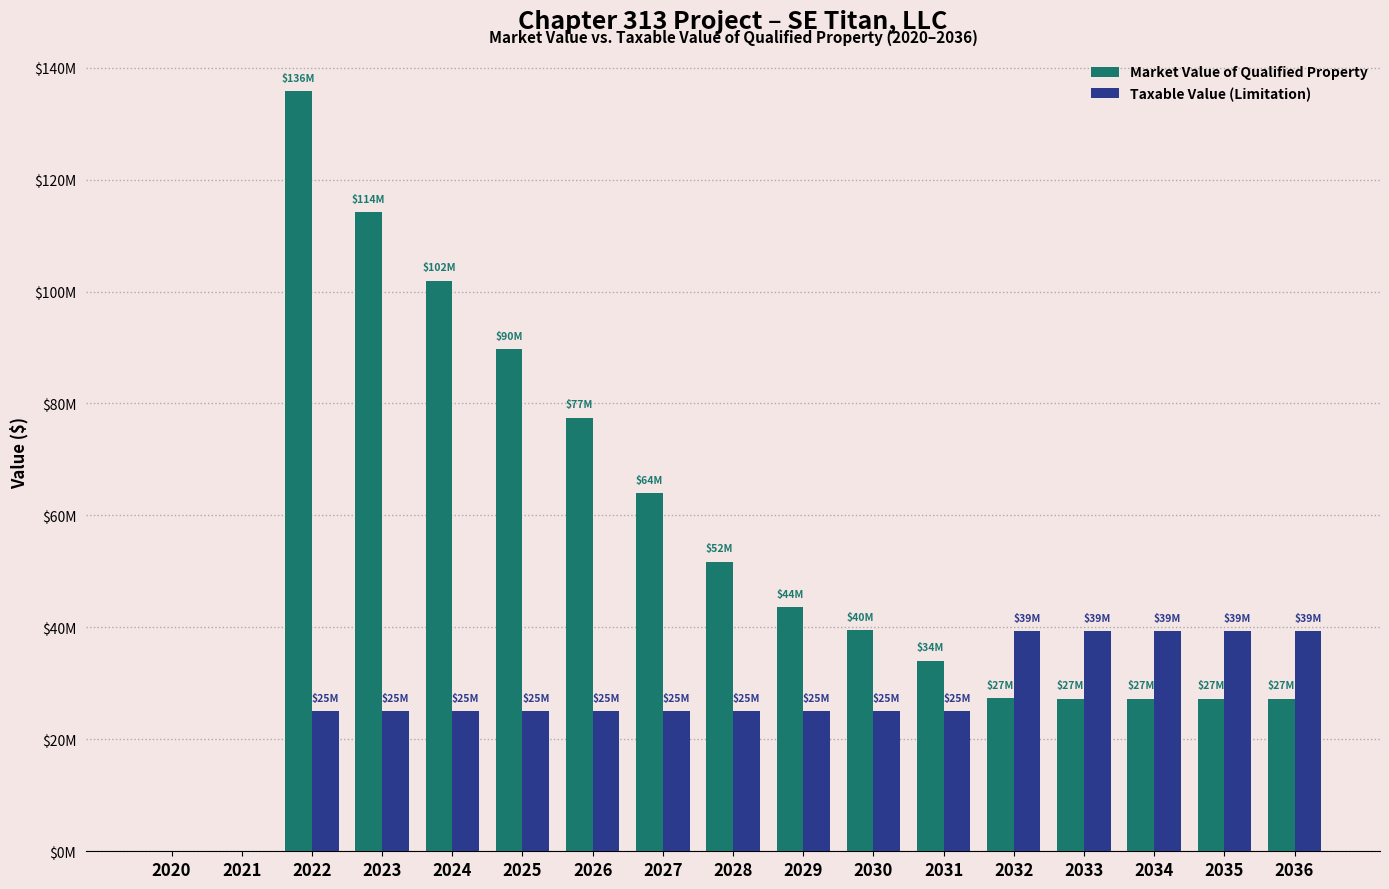

What are all the series names shown in the legend?

Market Value of Qualified Property, Taxable Value (Limitation)